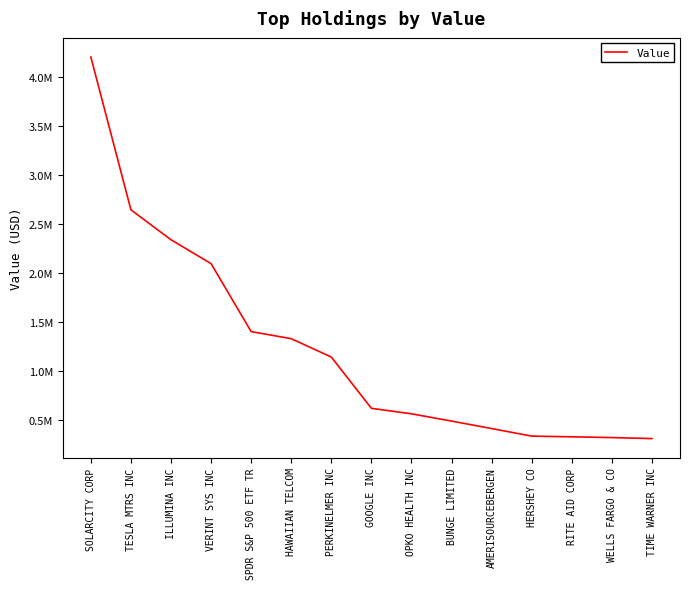

At which label is the value closest to 2257500?

ILLUMINA INC